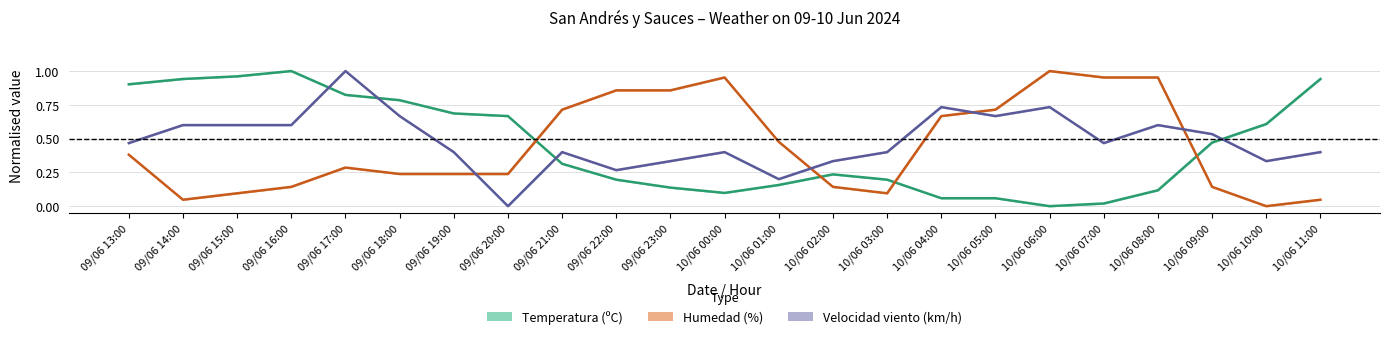

What is the average value of the Temperatura (ºC) series?

0.5